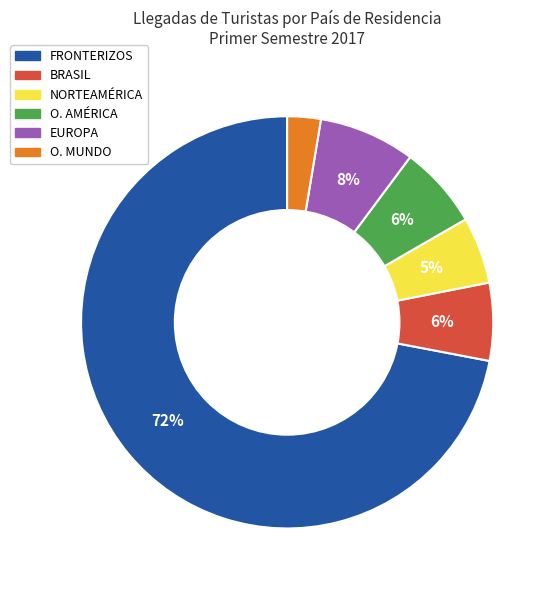

To the nearest percent, what is the difference between the largest and smallest slice percentages?

69%